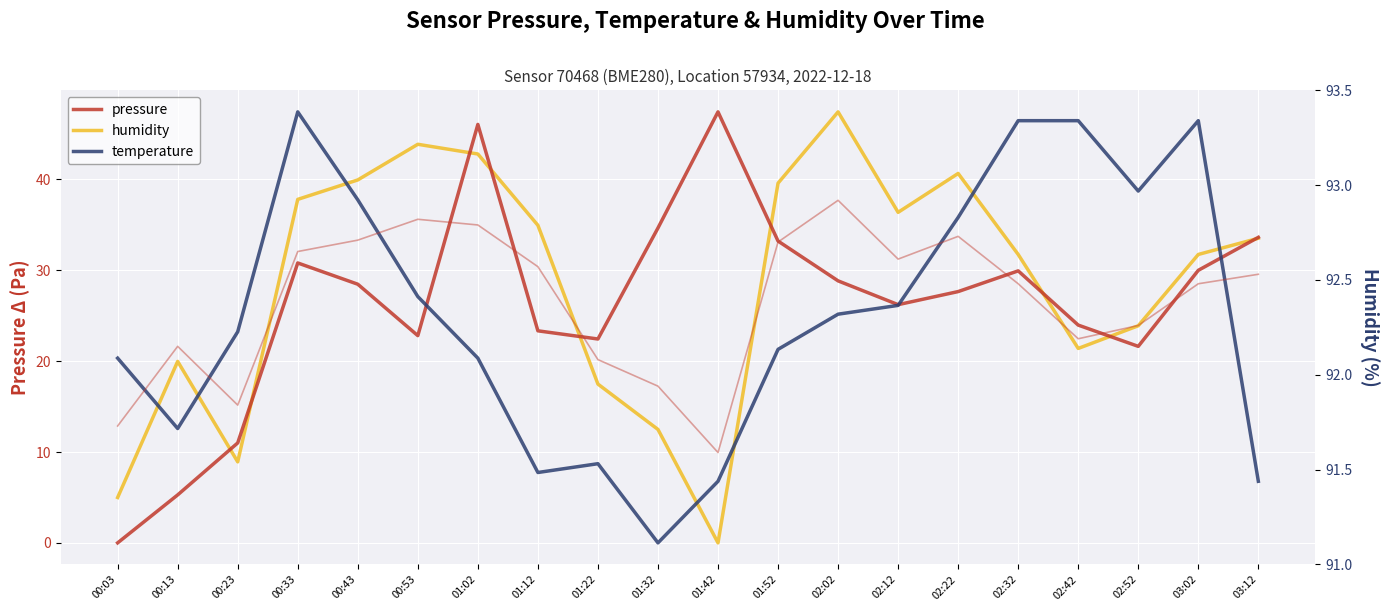

What position from the left is 01:12?

8